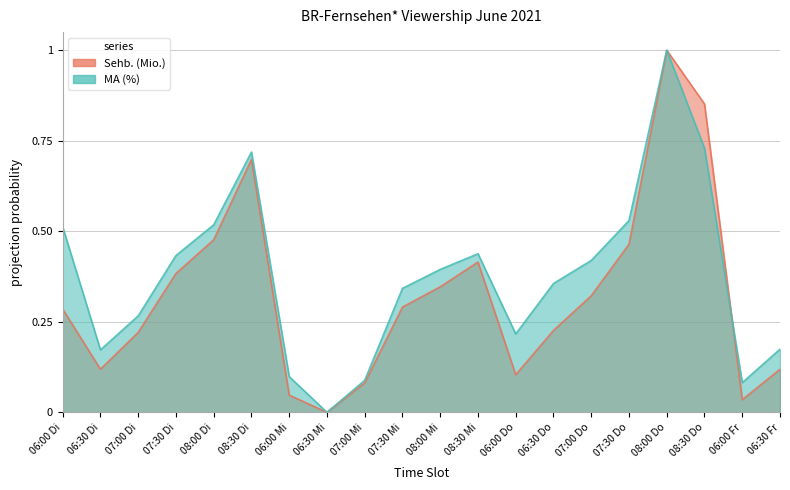

What are all the series names shown in the legend?

Sehb. (Mio.), MA (%)